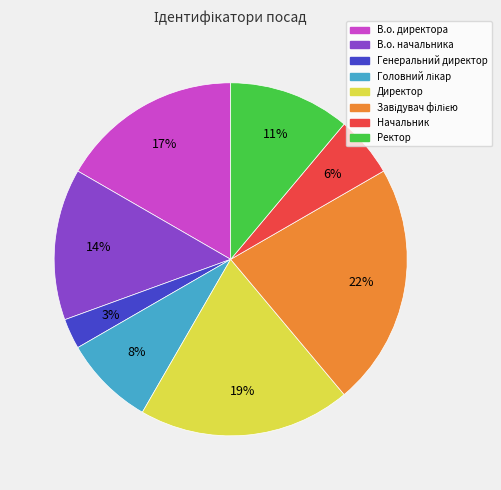

Approximately how many times larger is the value at Начальник compared to Ректор?

0.5